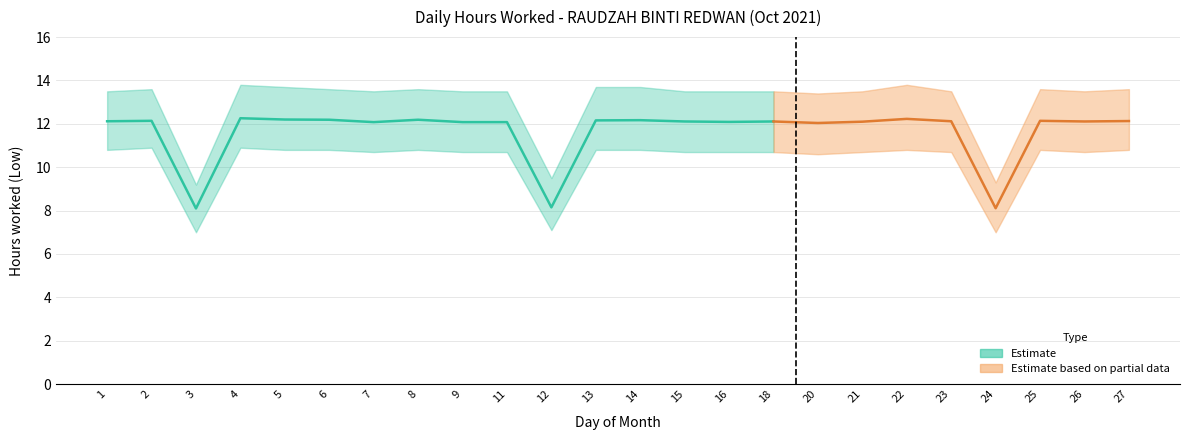

At how many categories does at least one series exceed 12?

21